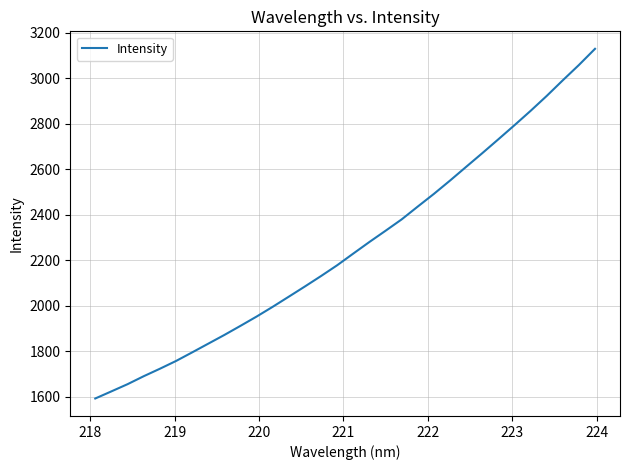

What is the greatest value displayed?

3130.3